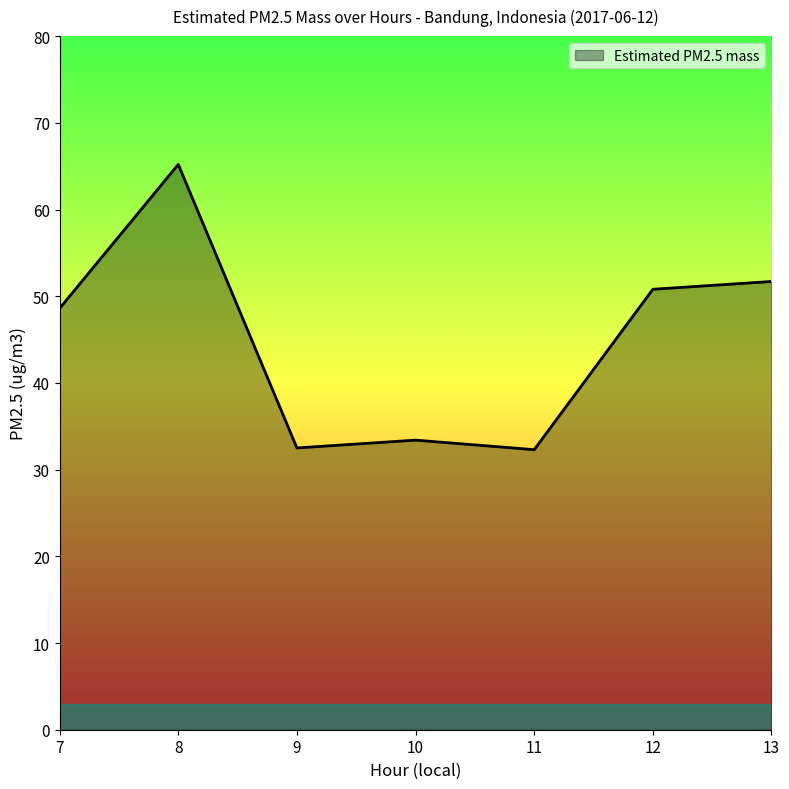

Which category has the highest value across all series?

8